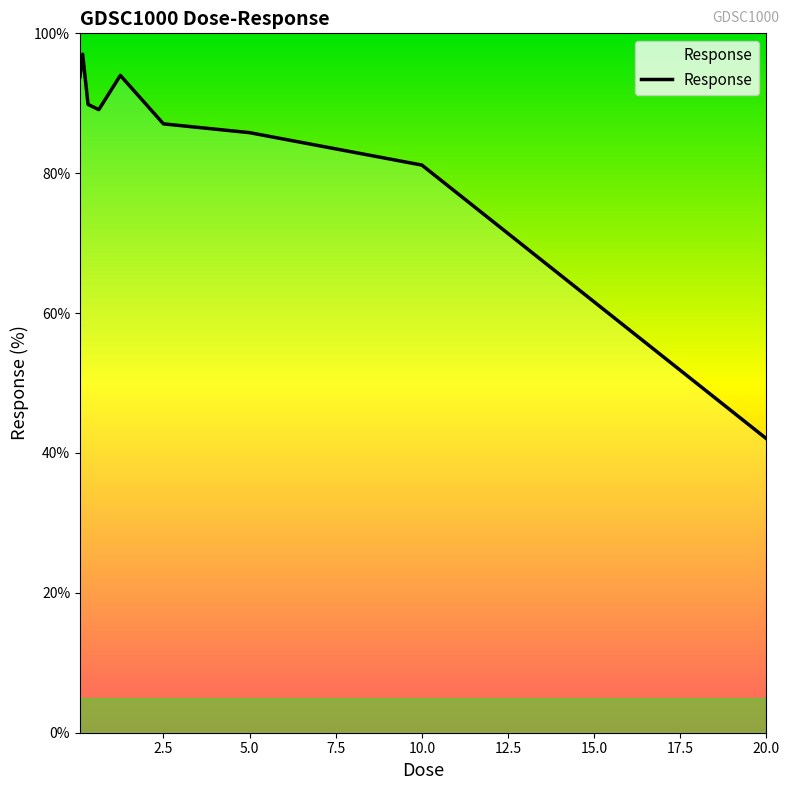

What is the greatest value displayed?

97.0